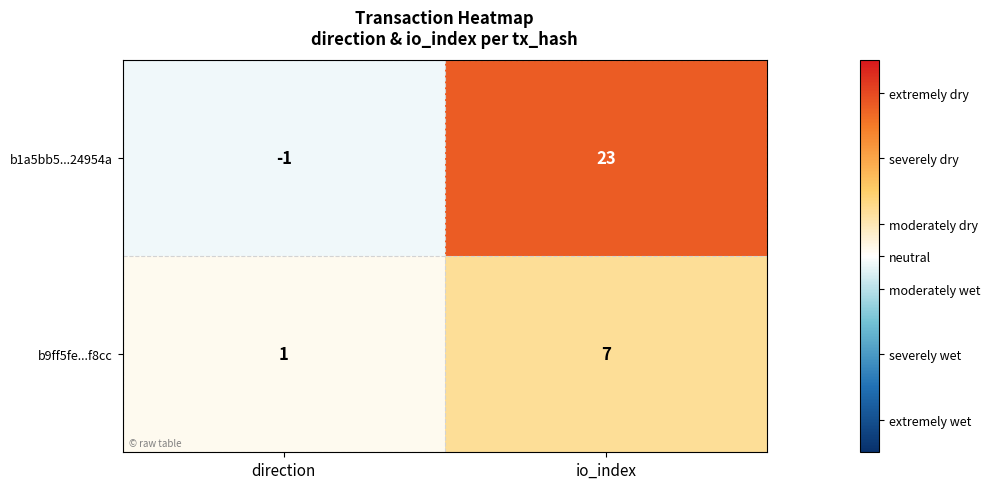

True or false: b9ff5fe...f8cc has a value of 1 at direction.

True